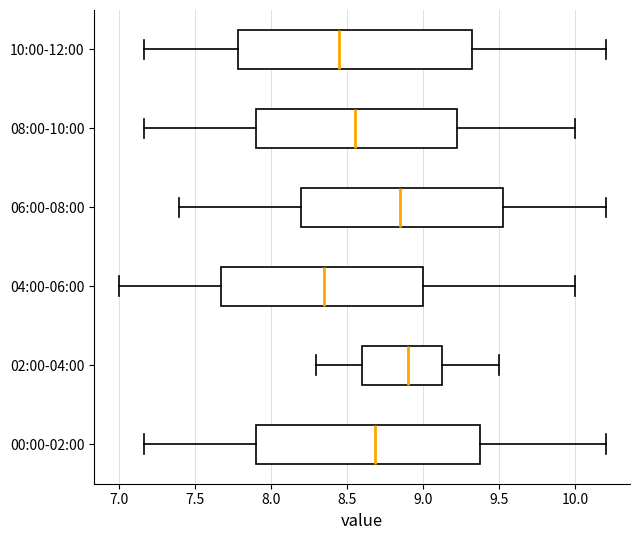

Comparing the boxes themselves (not the whiskers), which one is the widest?

10:00-12:00